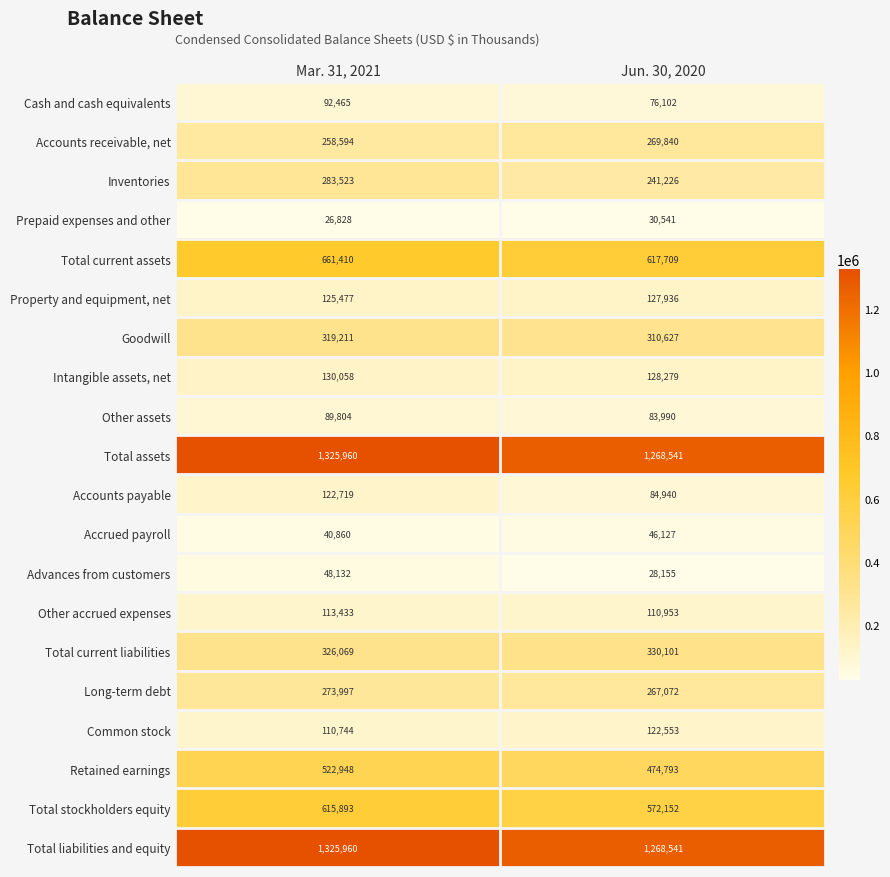

Which label corresponds to the largest value in the chart?

Mar. 31, 2021